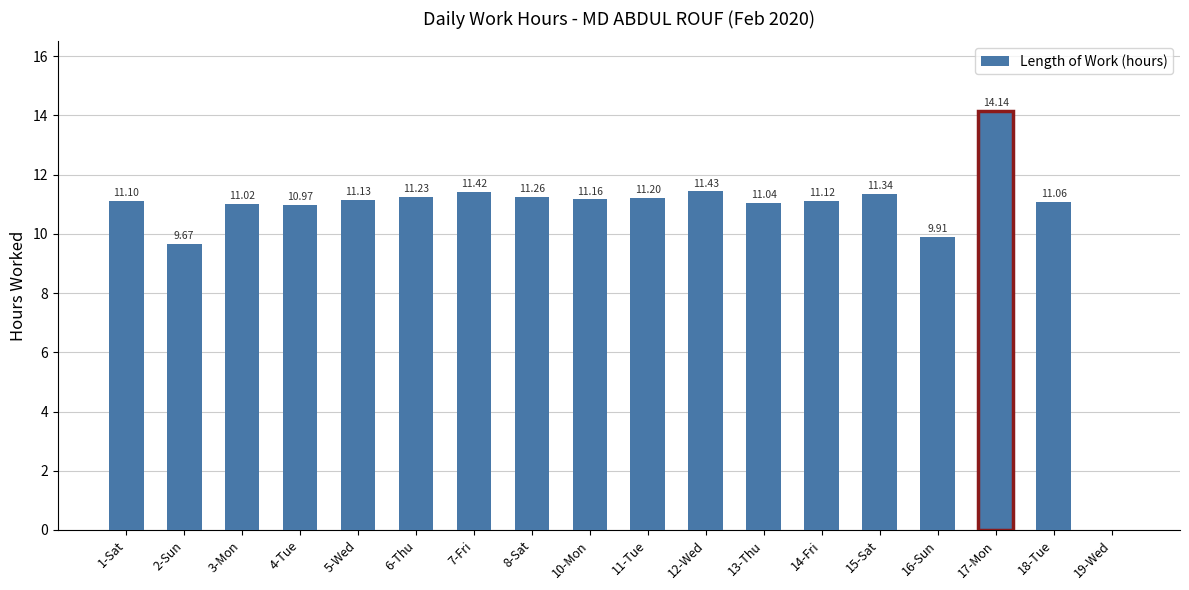

Approximately how many times larger is the value at 6-Thu compared to 18-Tue?

1.0